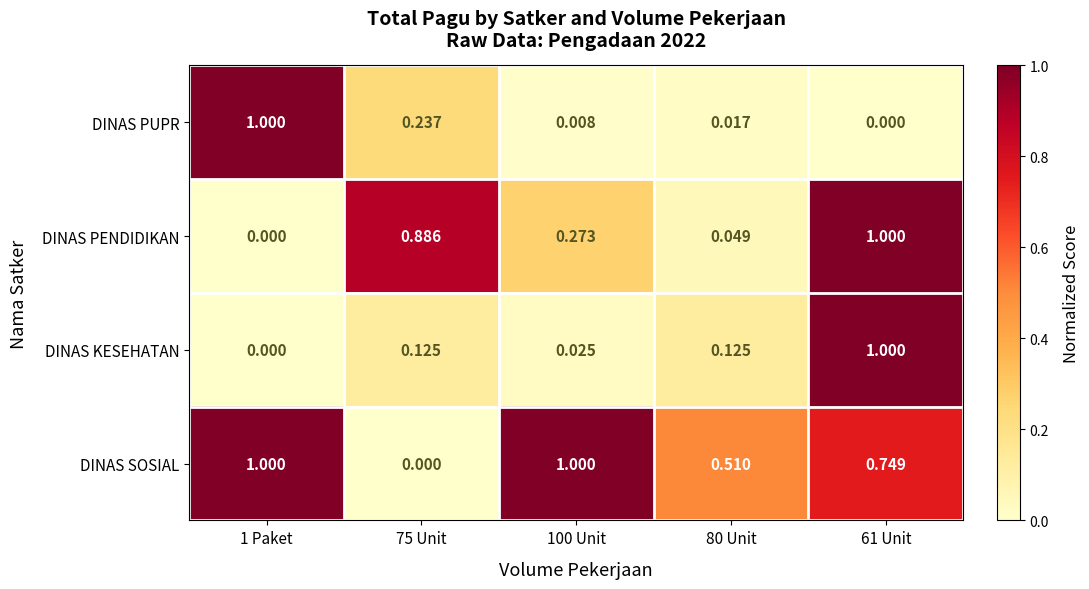

Which series changed the most between 80 Unit and 61 Unit?

DINAS PENDIDIKAN